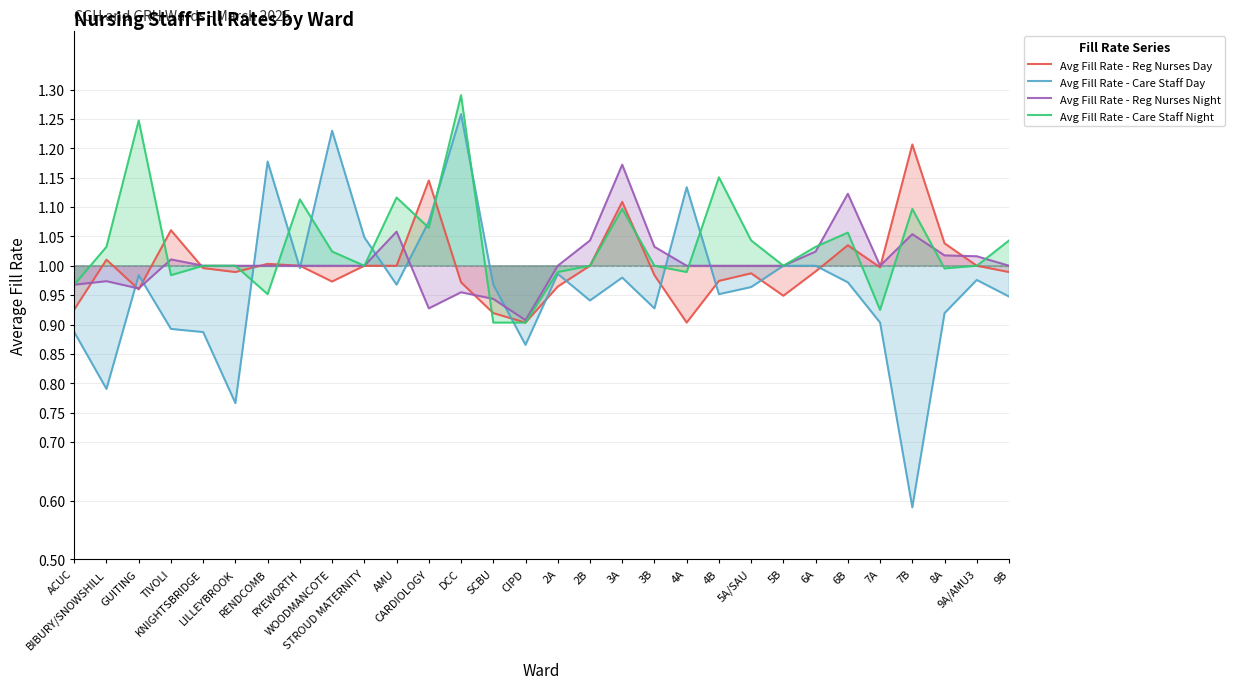

What is the label of the 8th point from the left?

RYEWORTH